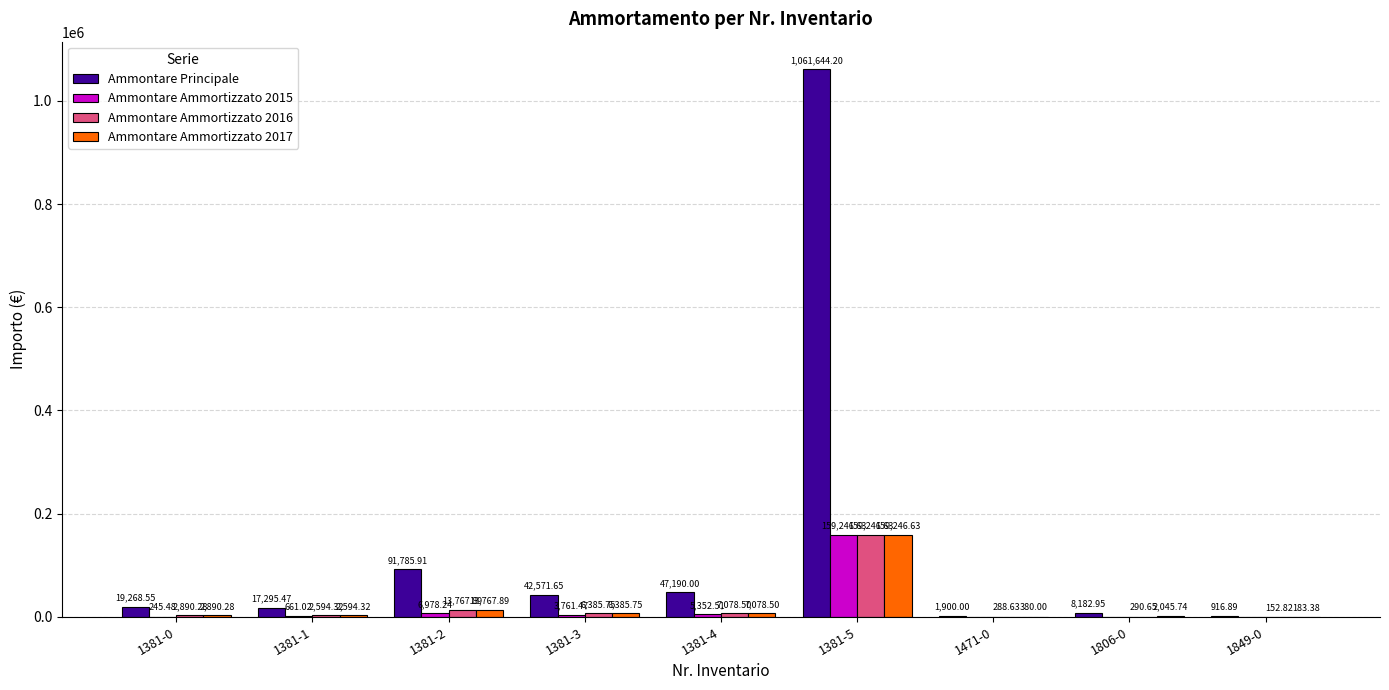

What are all the series names shown in the legend?

Ammontare Principale, Ammontare Ammortizzato 2015, Ammontare Ammortizzato 2016, Ammontare Ammortizzato 2017